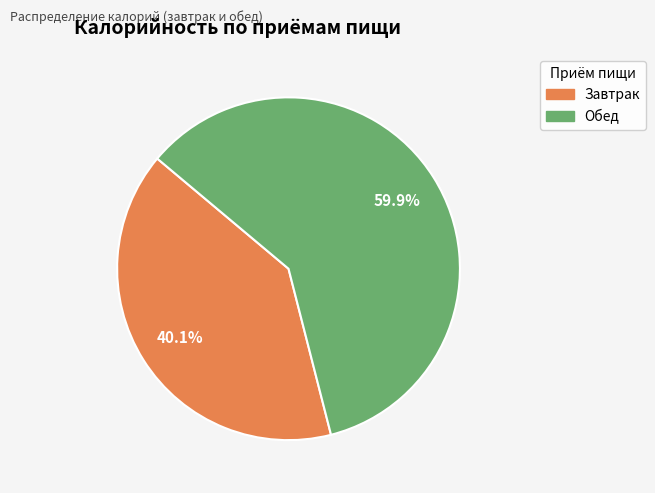

Is it true that Завтрак is 50% of the pie?

False